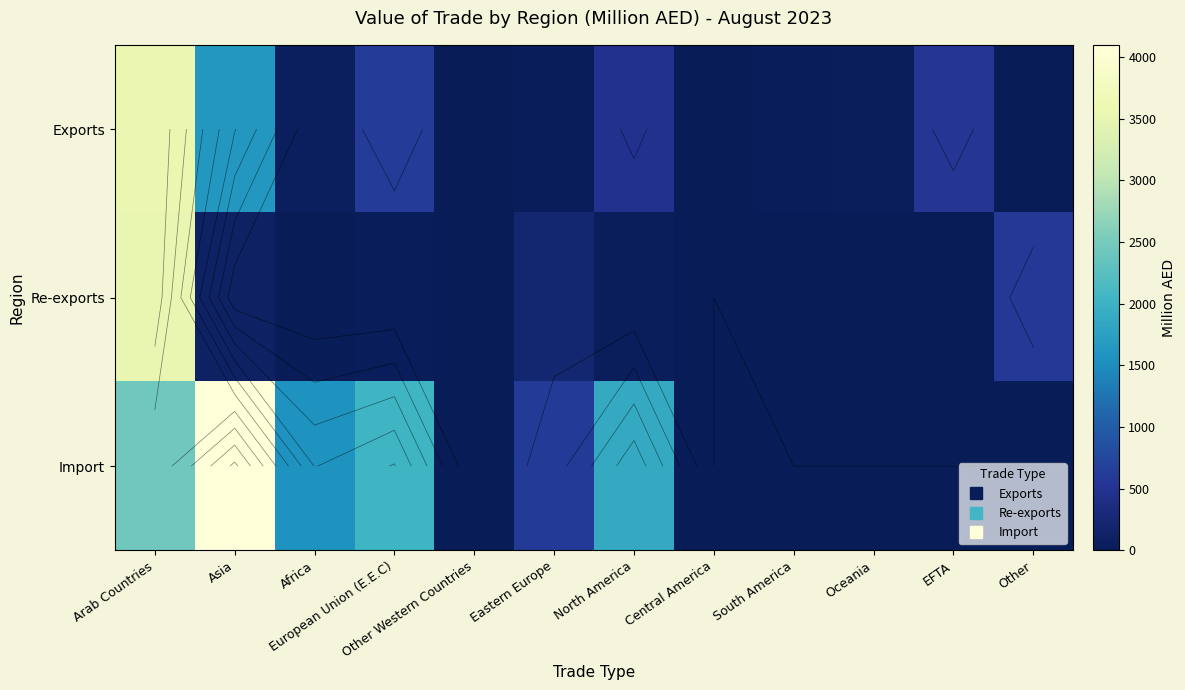

Rank the series by their average value, from highest to lowest.

Import, Exports, Re-exports